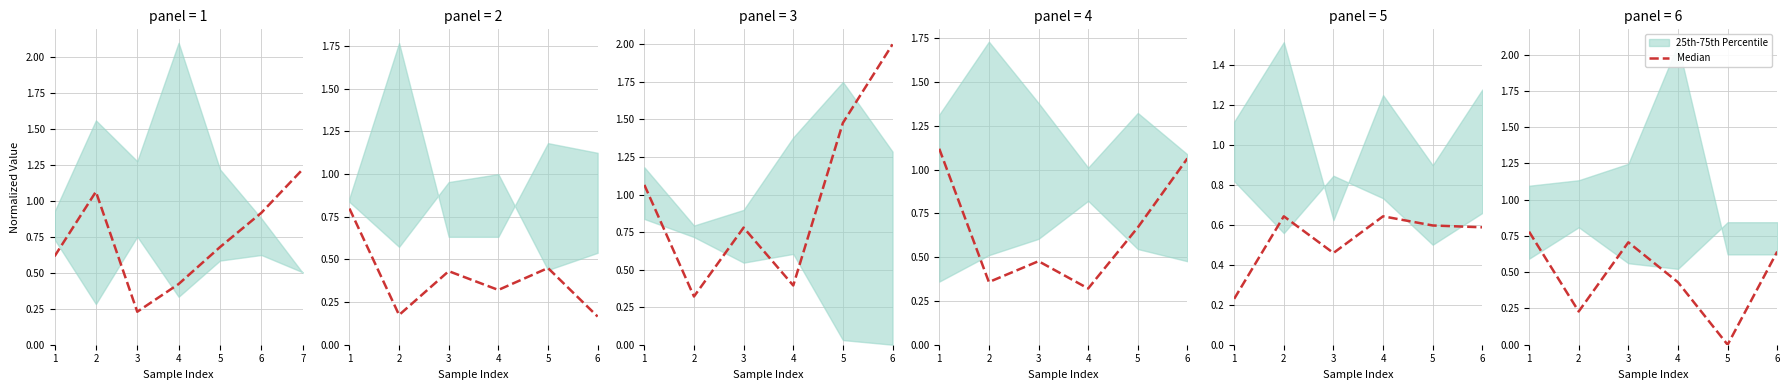

What is the difference between the second highest and minimum values?

0.7